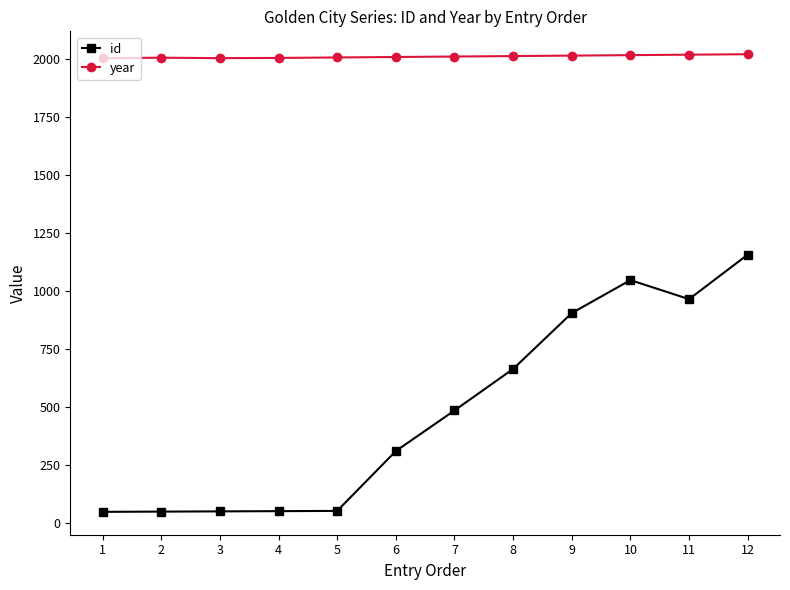

Which series has the largest total across all categories?

year